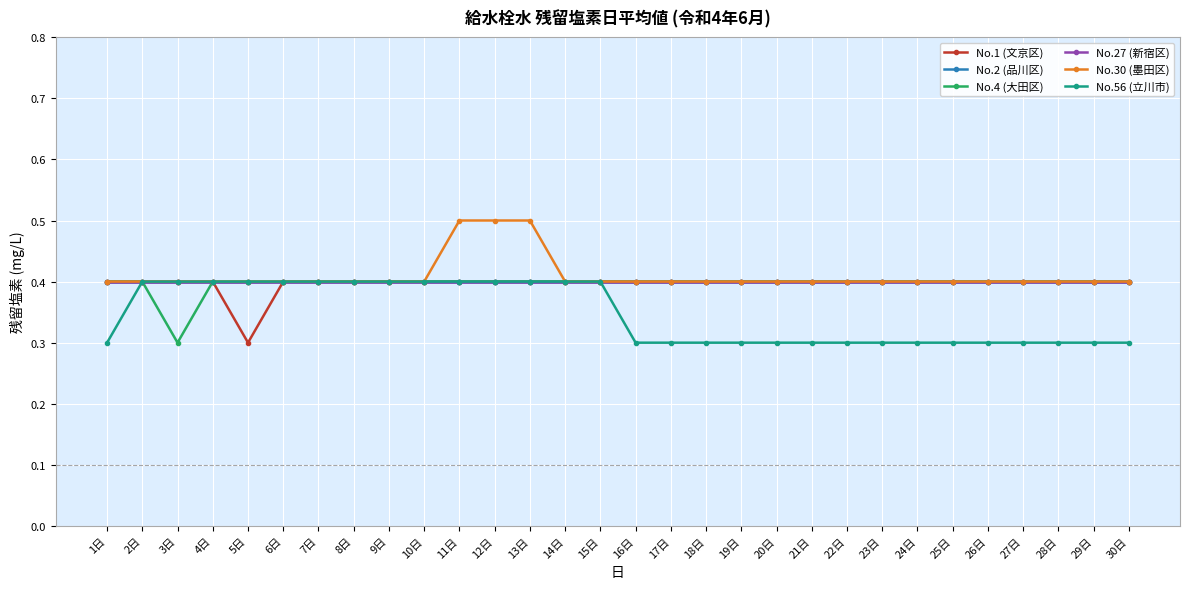

Rank the series at 29日 from lowest to highest value.

No.56 (立川市), No.1 (文京区), No.2 (品川区), No.4 (大田区), No.27 (新宿区), No.30 (墨田区)